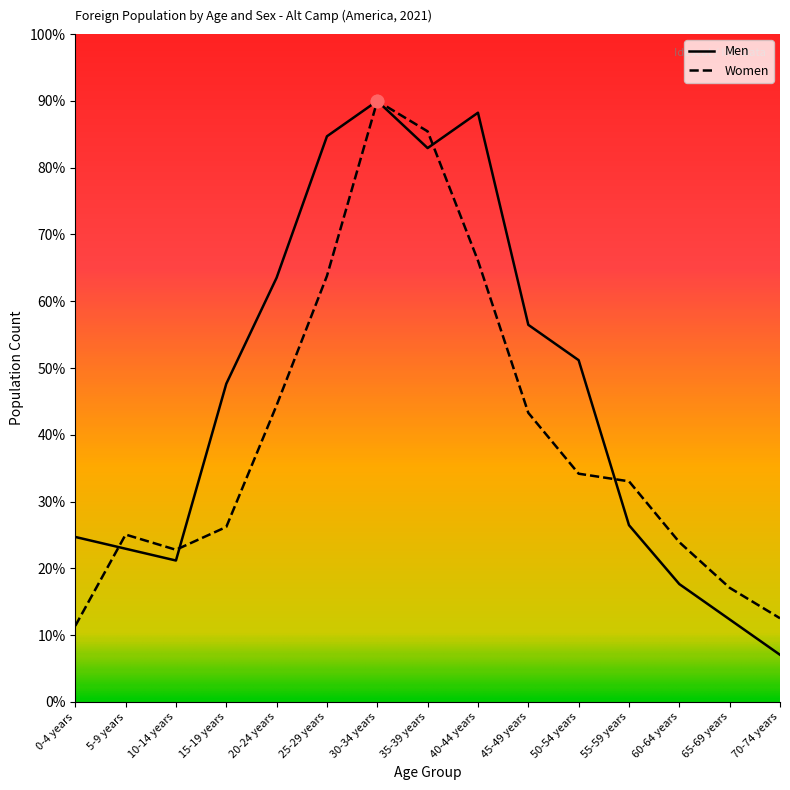

What are all the series names shown in the legend?

Men, Women